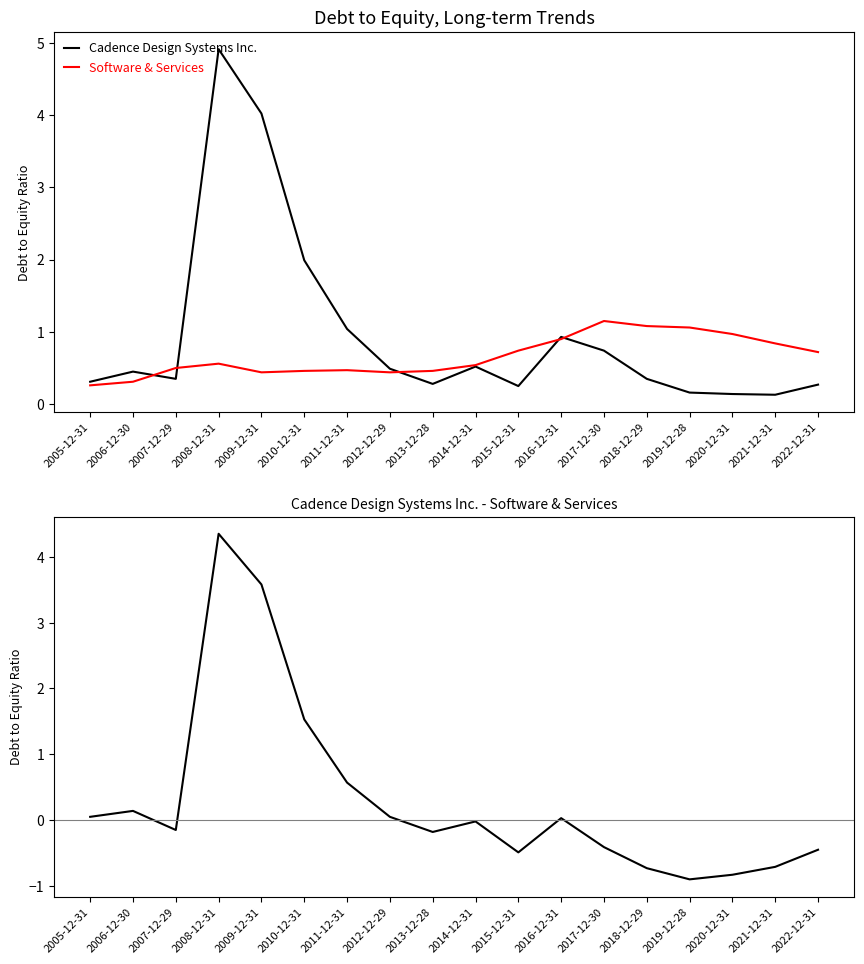

True or false: Cadence Design Systems Inc. has a value of 4.9 at 2008-12-31.

True